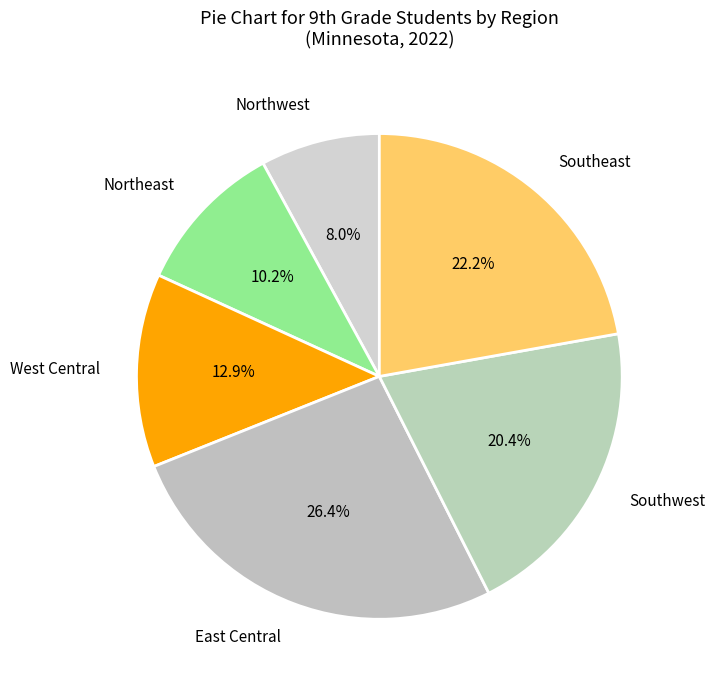

Rank the categories by value from highest to lowest.

East Central, Southeast, Southwest, West Central, Northeast, Northwest